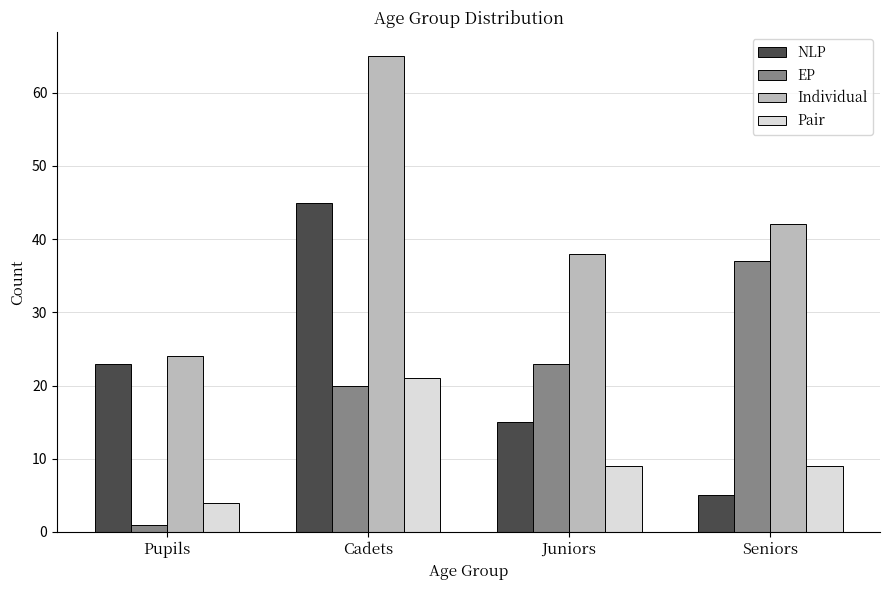

Is it true that Individual equals 65 at Cadets?

True